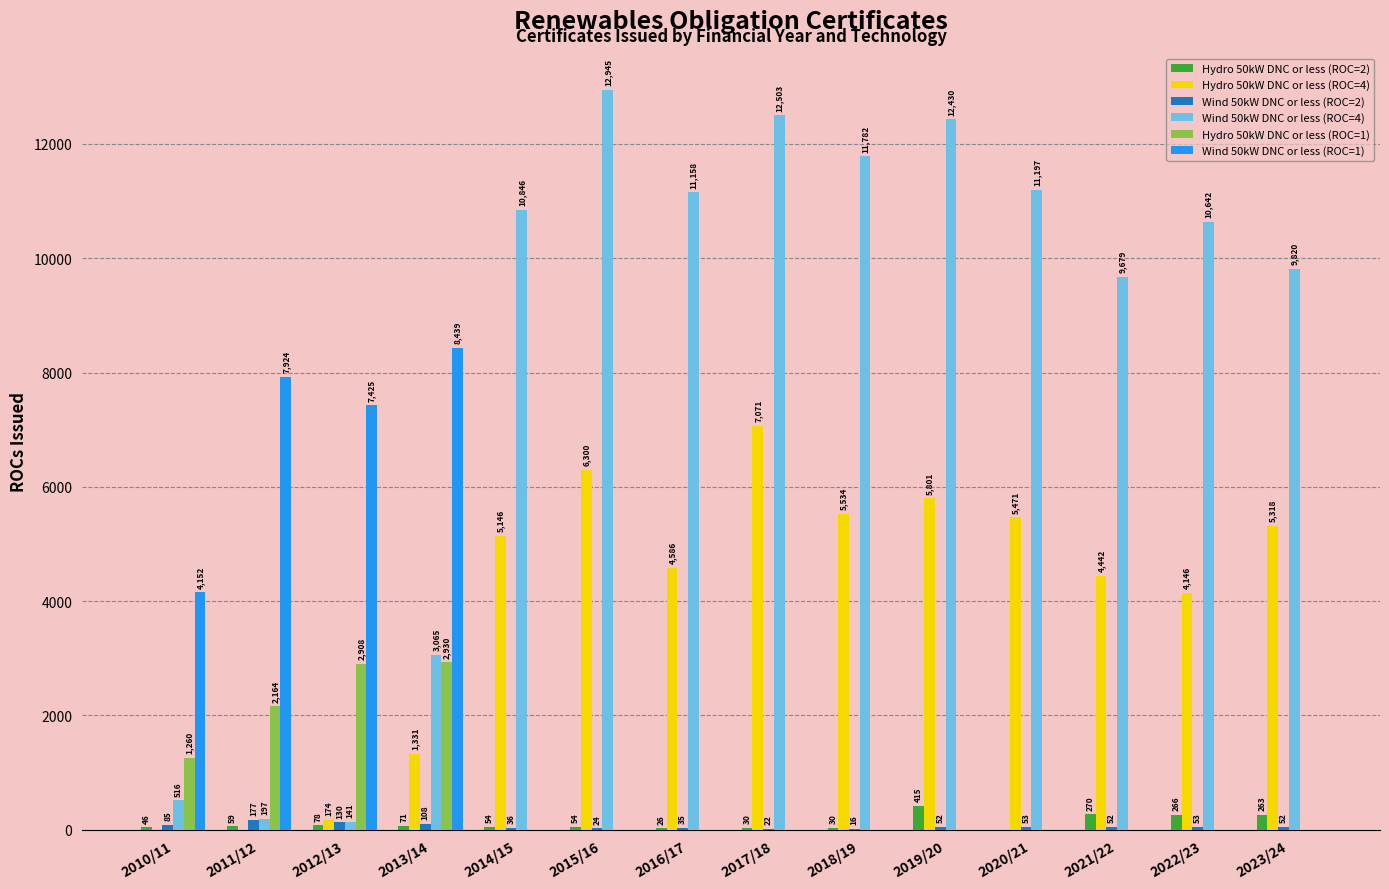

What is the greatest value displayed?

12945